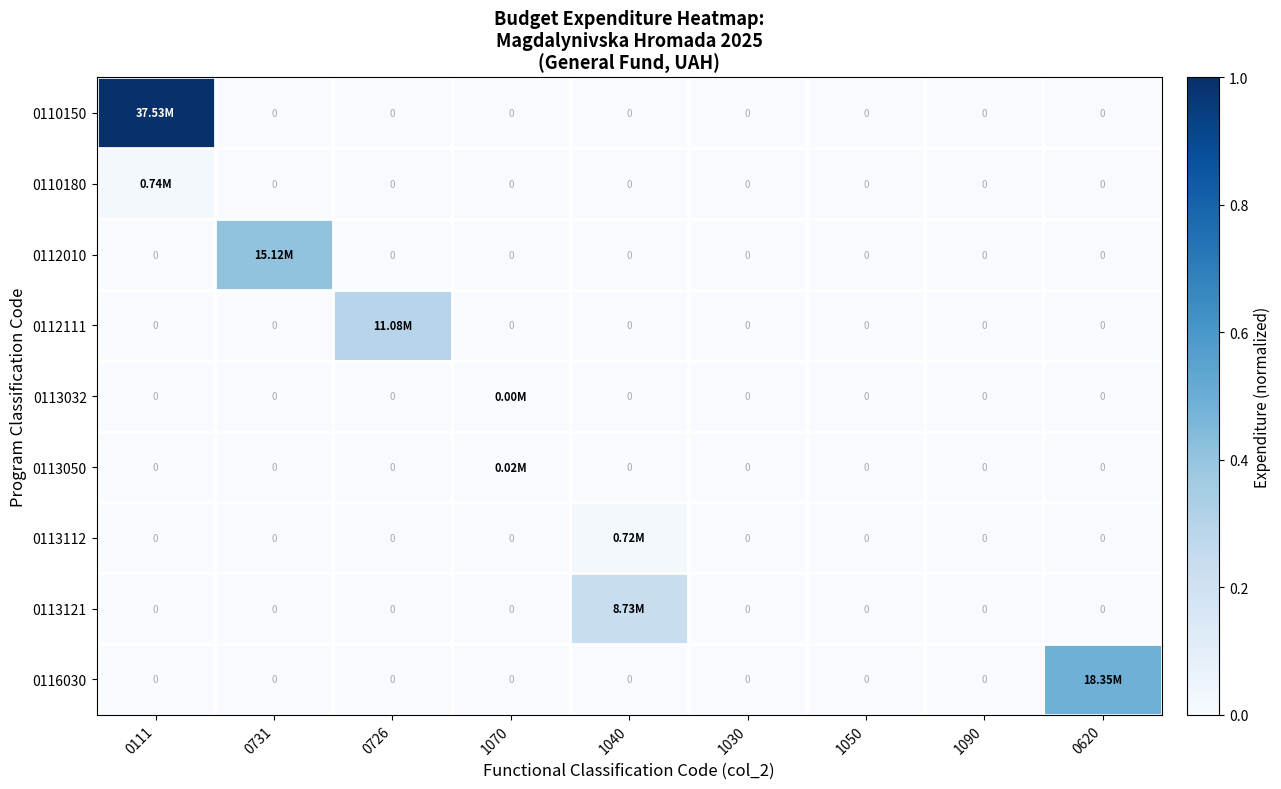

Is it true that 0112111 equals 0.0 at 0731?

True